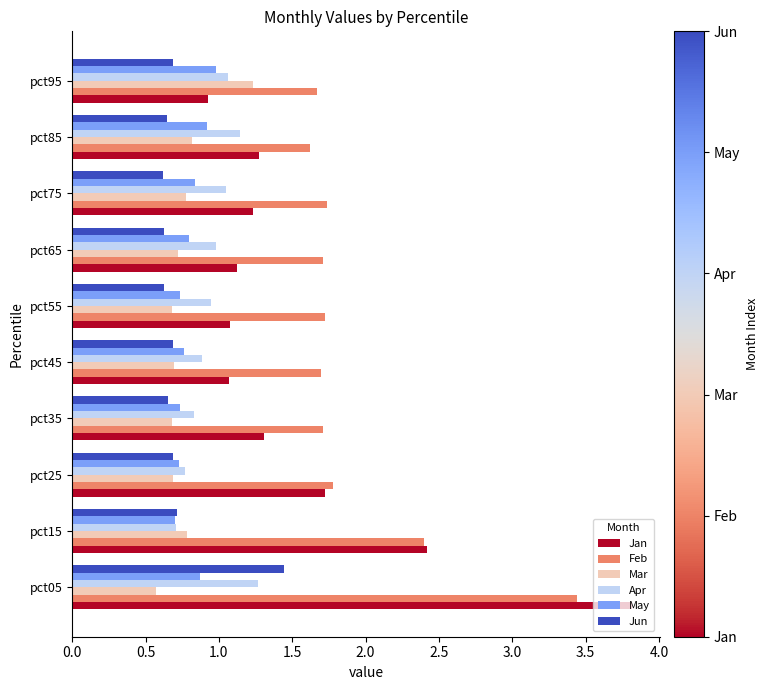

How many series are shown in this chart?

6